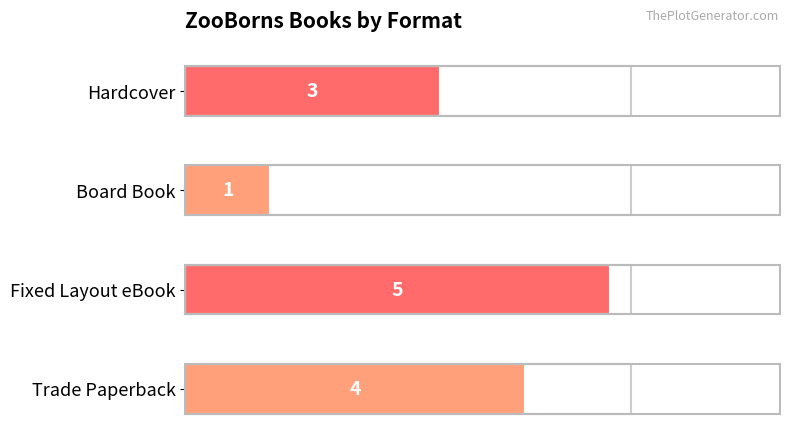

Where is the data nearest to the value 3?

Hardcover